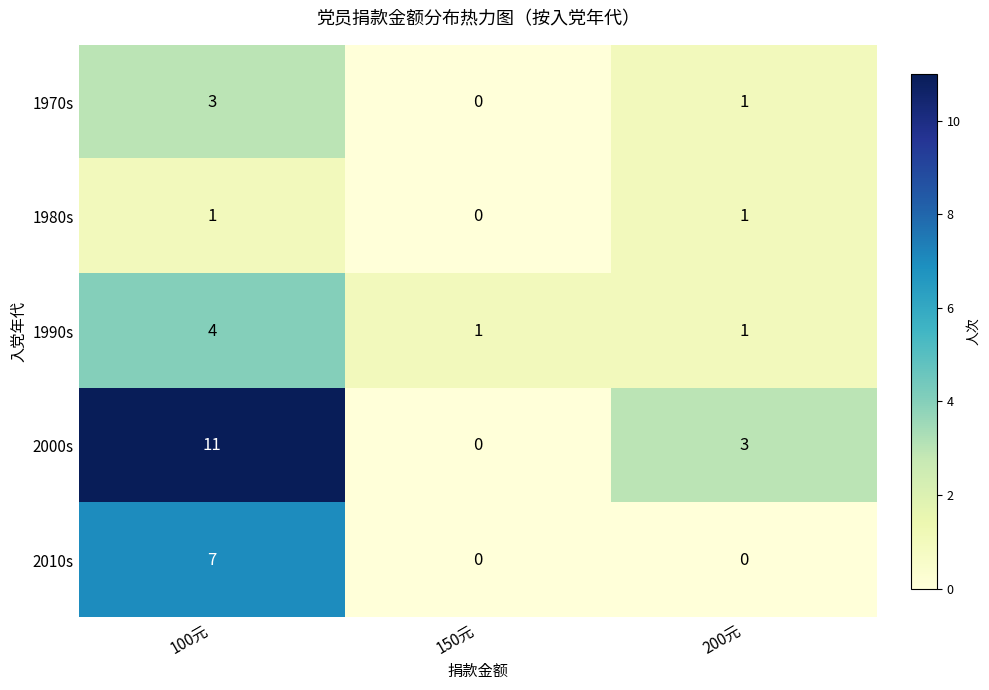

What is the difference between the highest and lowest values at 200元?

3